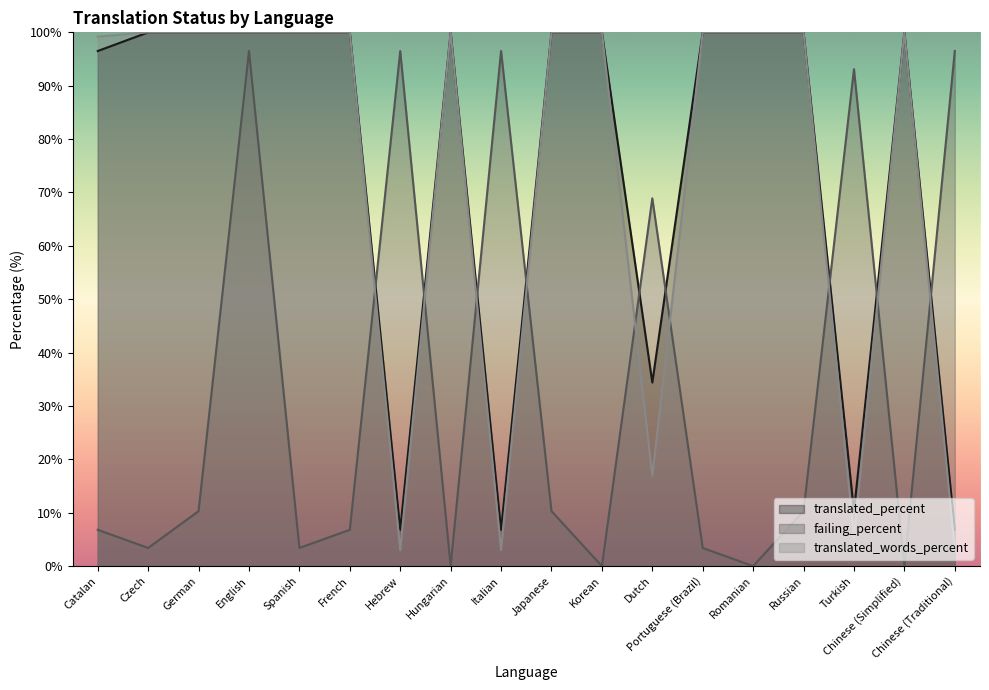

What is the average value of the failing_percent series?

33.5